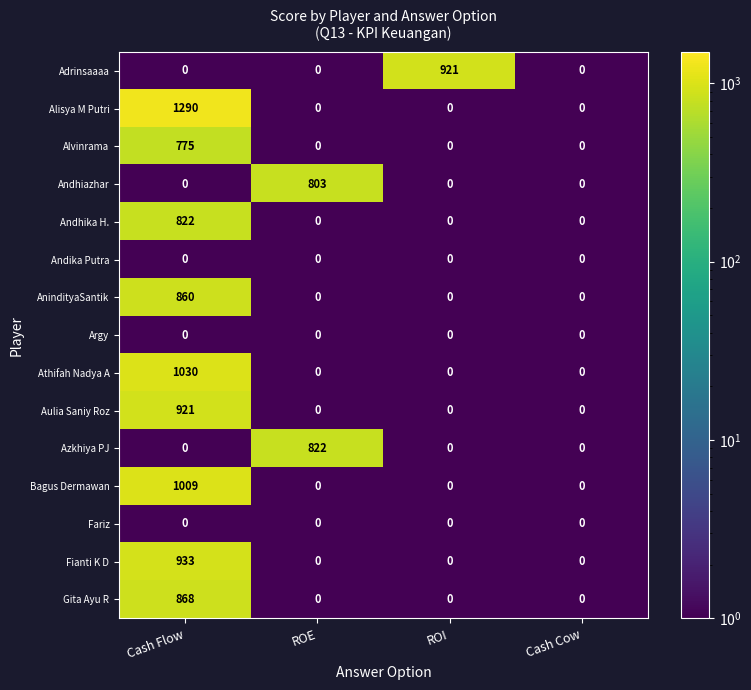

Which category has the highest value in the AnindityaSantik series?

Cash Flow